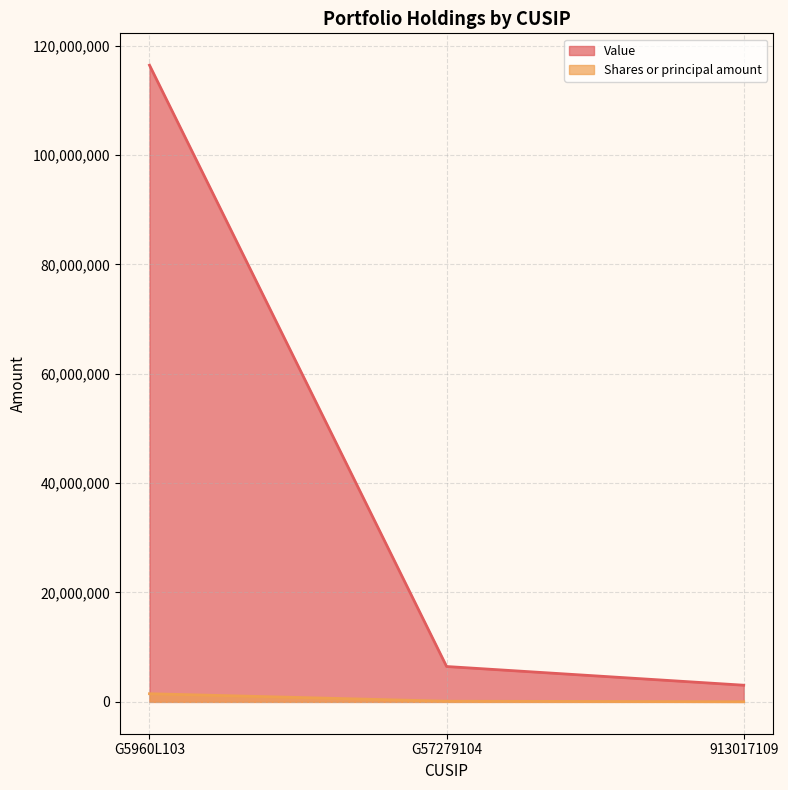

Where does the Shares or principal amount series first go above 125000?

G5960L103